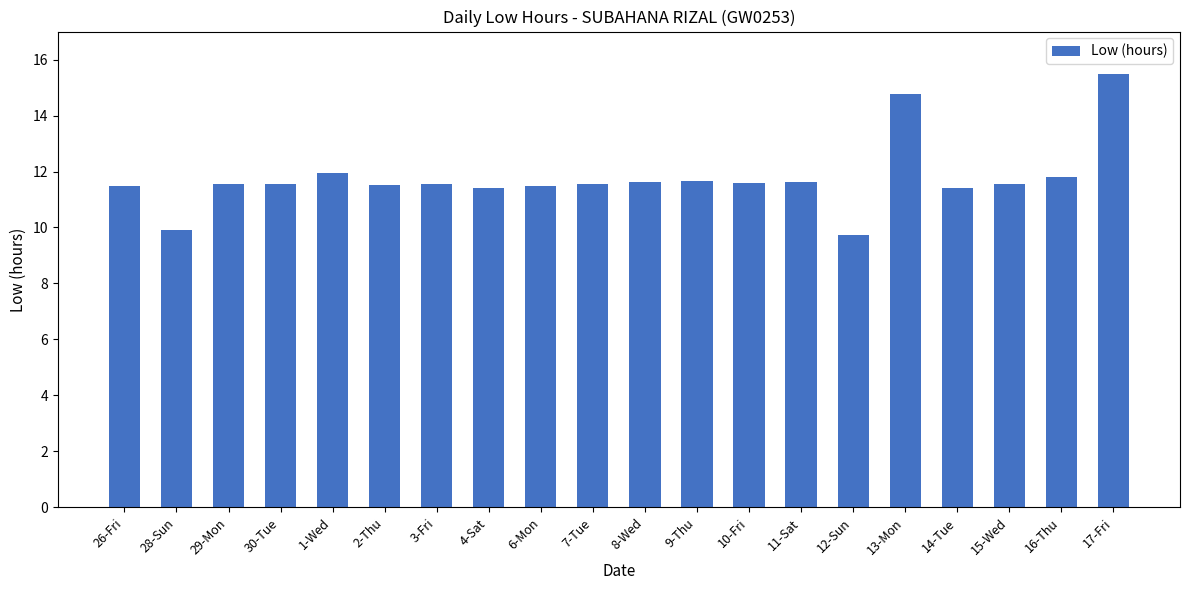

What is the change in value from 26-Fri to 28-Sun?

-1.6